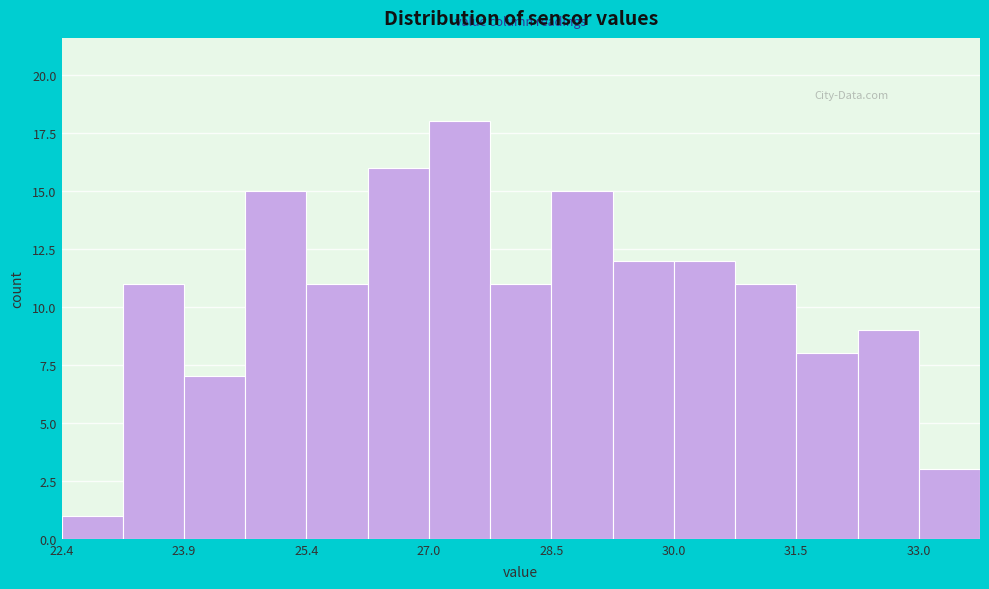

Around what value on the x-axis is the tallest bar? Give the approximate position of its centre, as read against the axis.

27.4